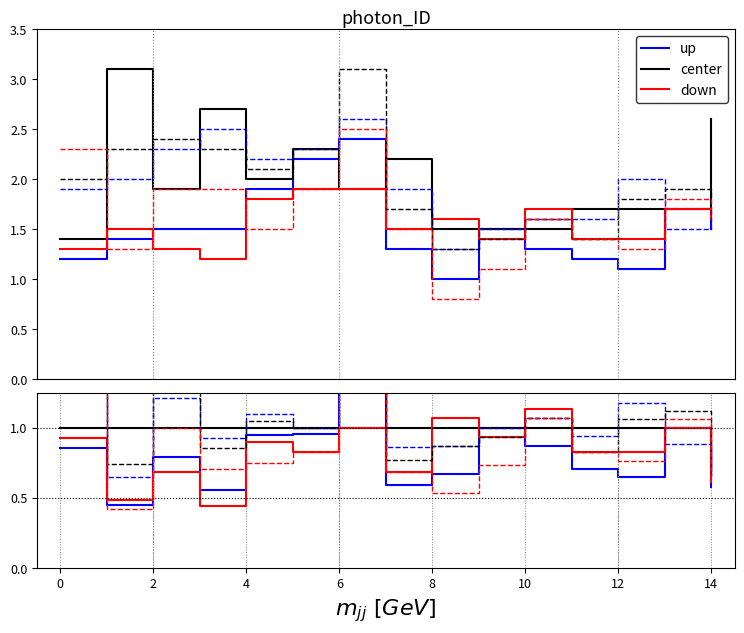

The value of up at 8 is 0.7. True or false?

True